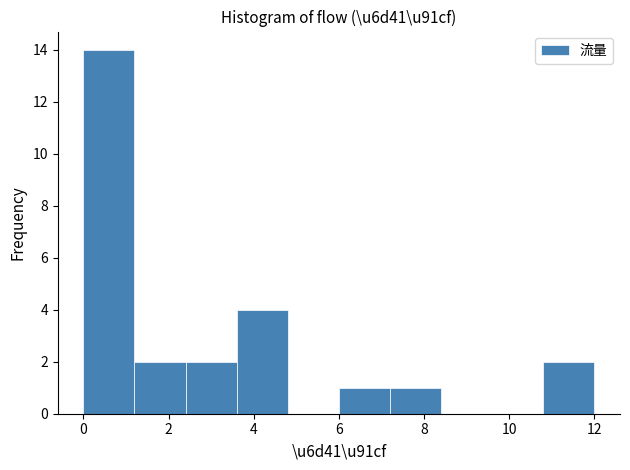

What is the height of the bar covering 3.6 to 4.8 on the x-axis? The values are not printed on the chart, so give them approximately, as read against the axis.

4